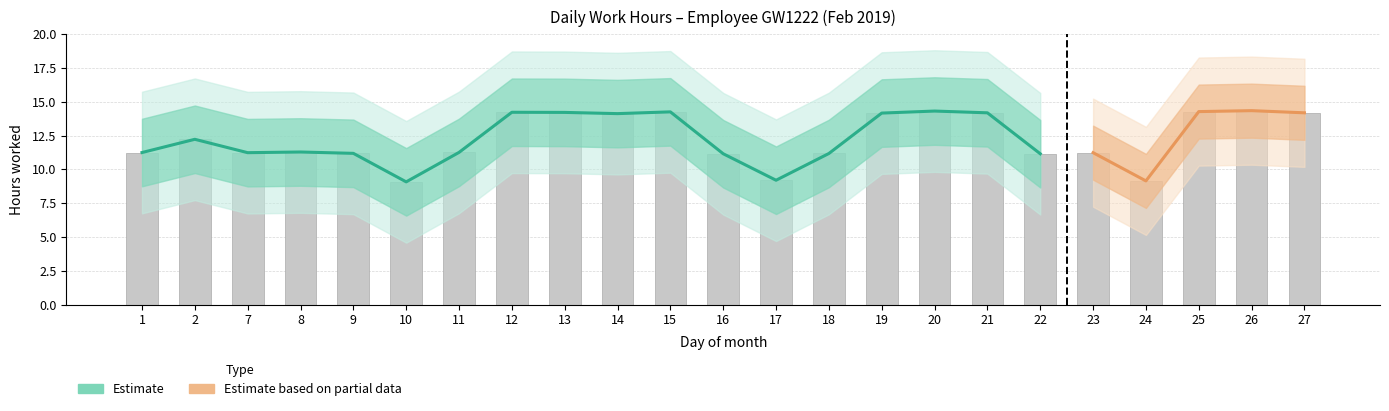

What is the maximum value shown in the chart?

14.3